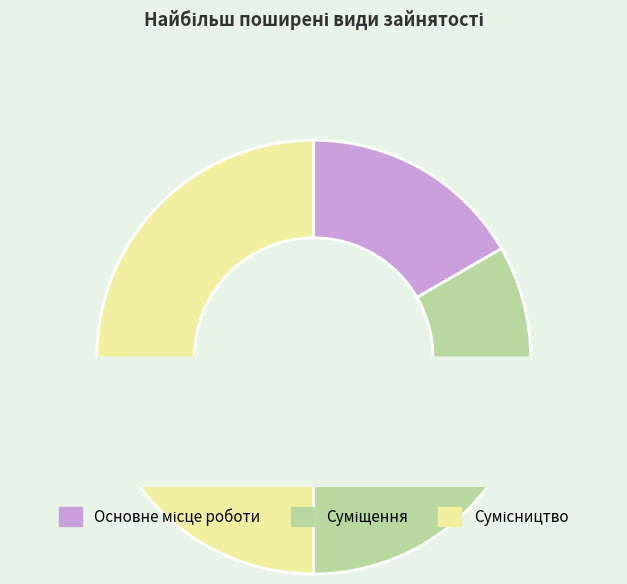

Between Сумісництво and Основне місце роботи, which is larger?

Сумісництво